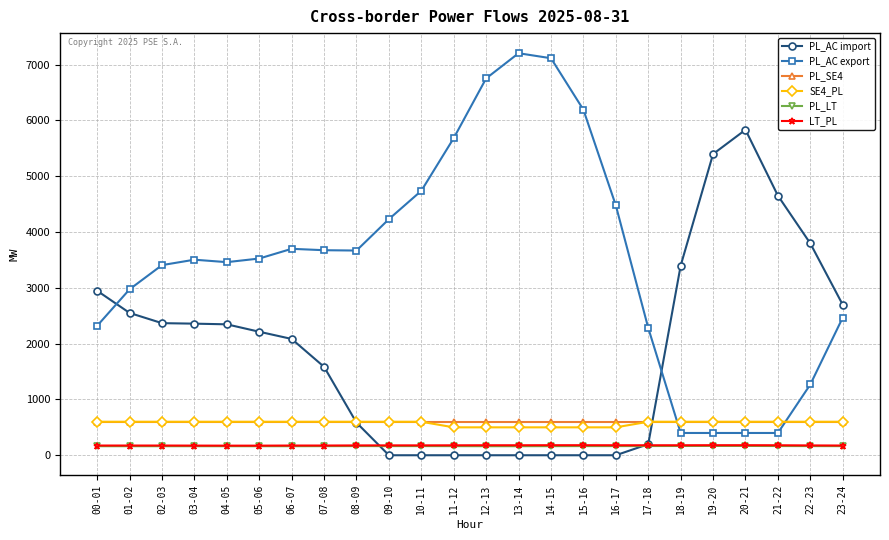

What is the maximum value for PL_AC export?

7204